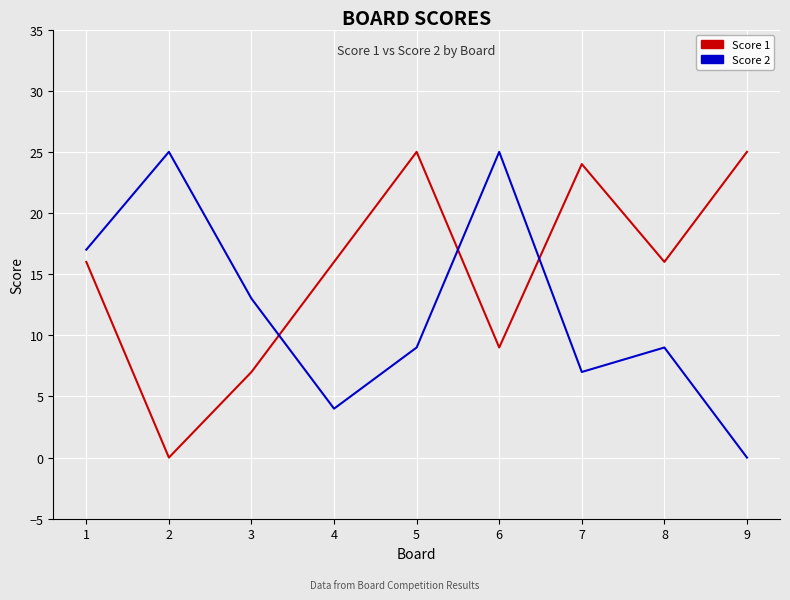

Read the Score 1 value at 3, to the nearest 5.

5